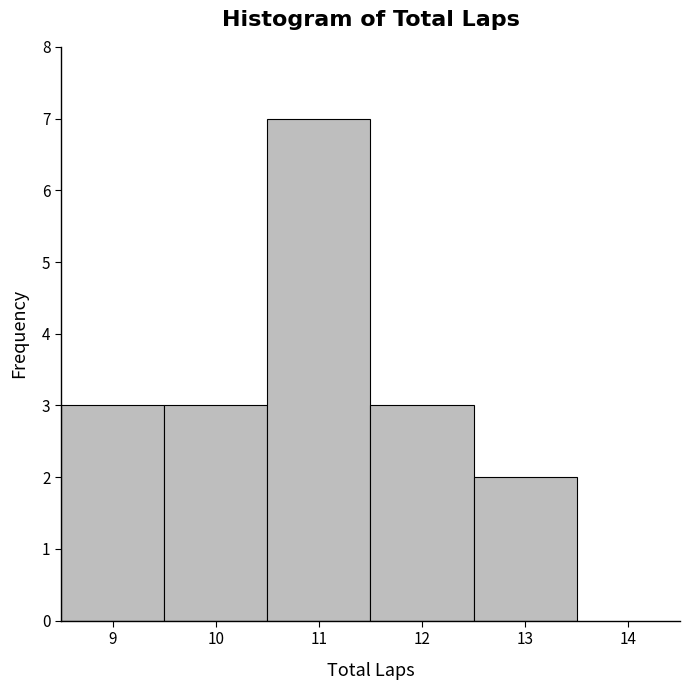

Reading left to right, transcribe this chart: for each bar, give the range it covers on the x-axis and its height. The values are not printed on the chart, so give them approximately, as read against the axis.

8.5 to 9.5: 3
9.5 to 10.5: 3
10.5 to 11.5: 7
11.5 to 12.5: 3
12.5 to 13.5: 2